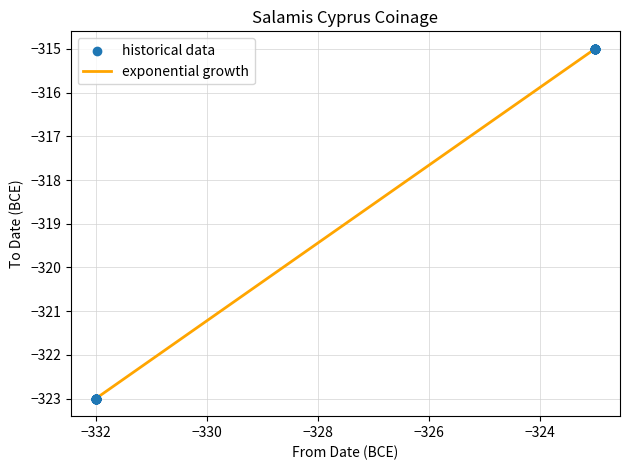

What is the difference between the maximum and minimum values?

8.0